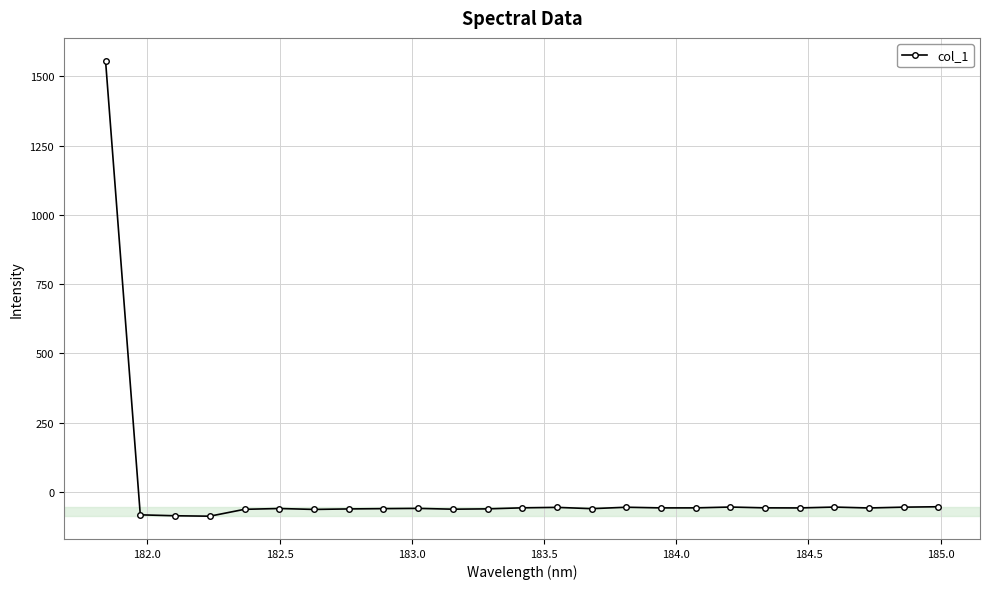

What is the value of the 13th point from the left?

-57.0